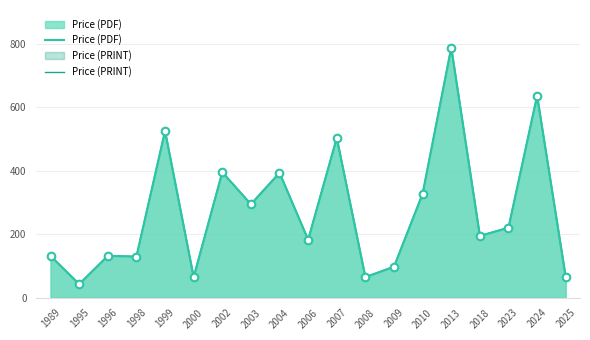

Which series has the largest total across all categories?

Price (PDF)